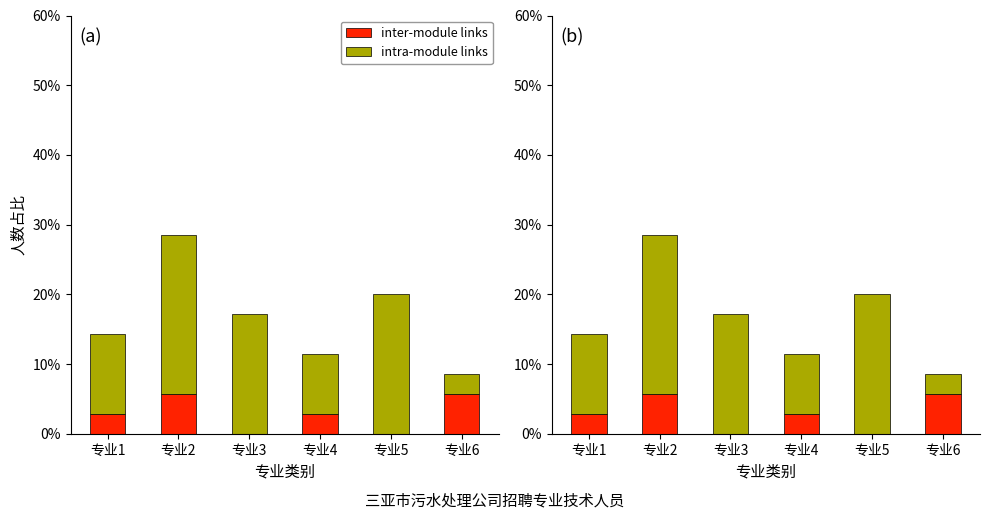

What is the difference between the inter-module links values at 专业3 and 专业4?

2.9